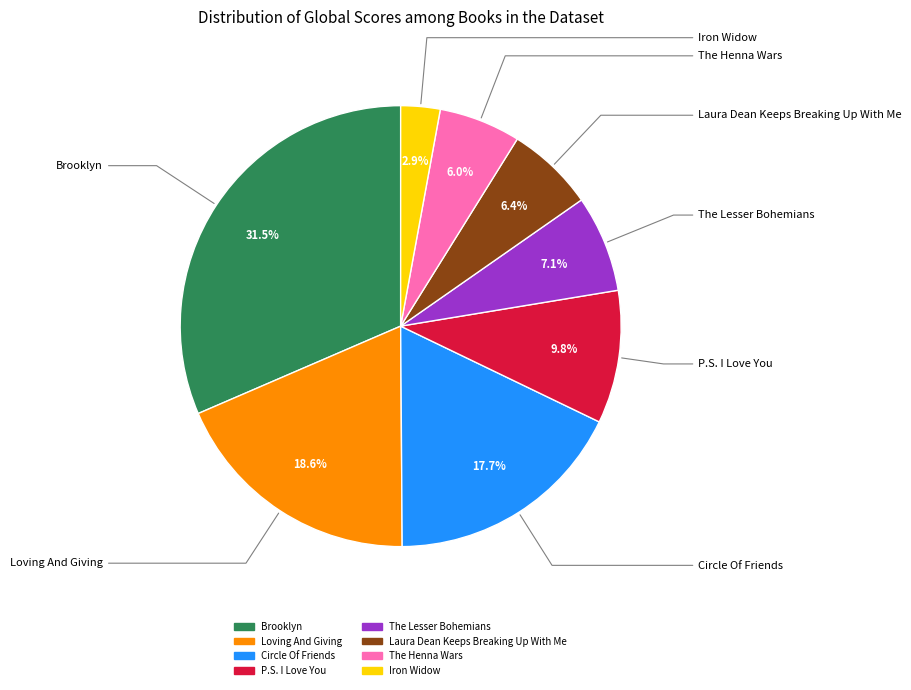

Is it true that Brooklyn is 42% of the pie?

False